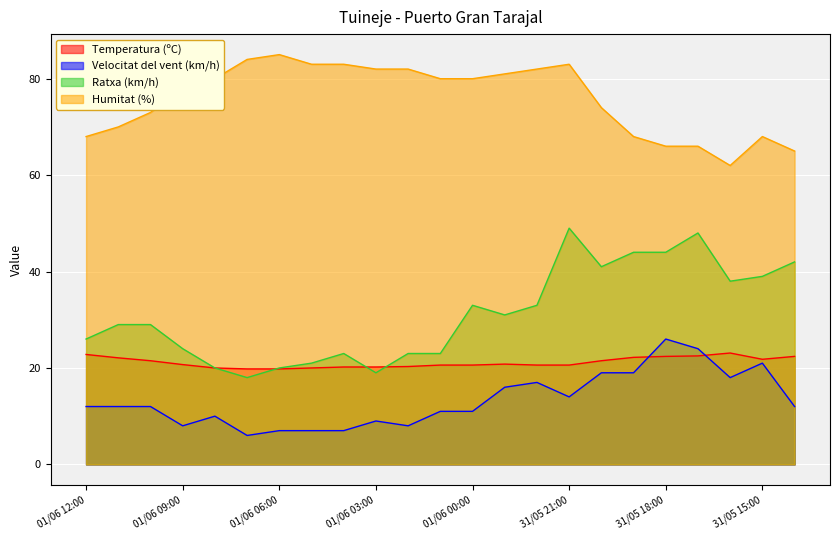

At 31/05 20:00, list the series in order from smallest to largest.

Velocitat del vent (km/h), Temperatura (ºC), Ratxa (km/h), Humitat (%)